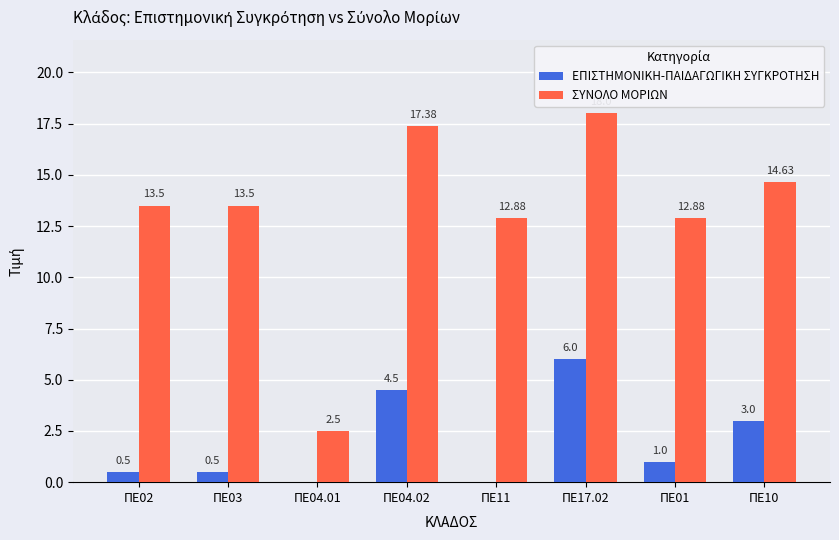

What is the sum of the ΣΥΝΟΛΟ ΜΟΡΙΩΝ values at ΠΕ02 and ΠΕ04.01?

16.0